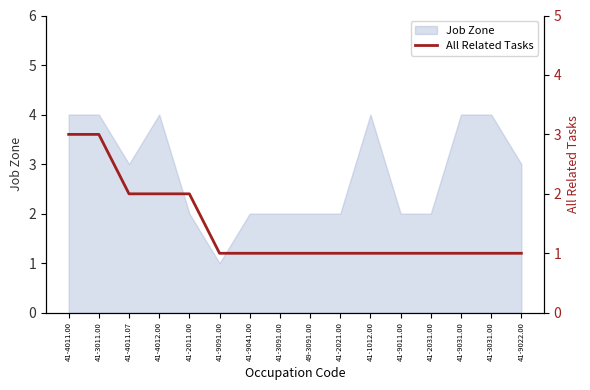

Is it true that Job Zone equals 2 at 49-3091.00?

True